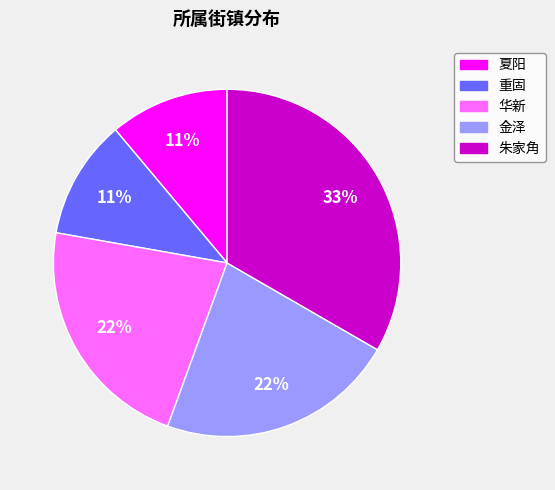

To the nearest percent, what percentage of the pie is 重固?

11%